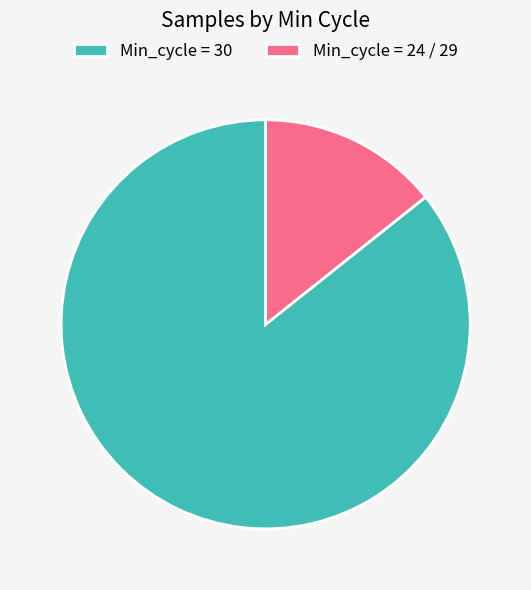

Which category accounts for the majority?

Min_cycle = 30